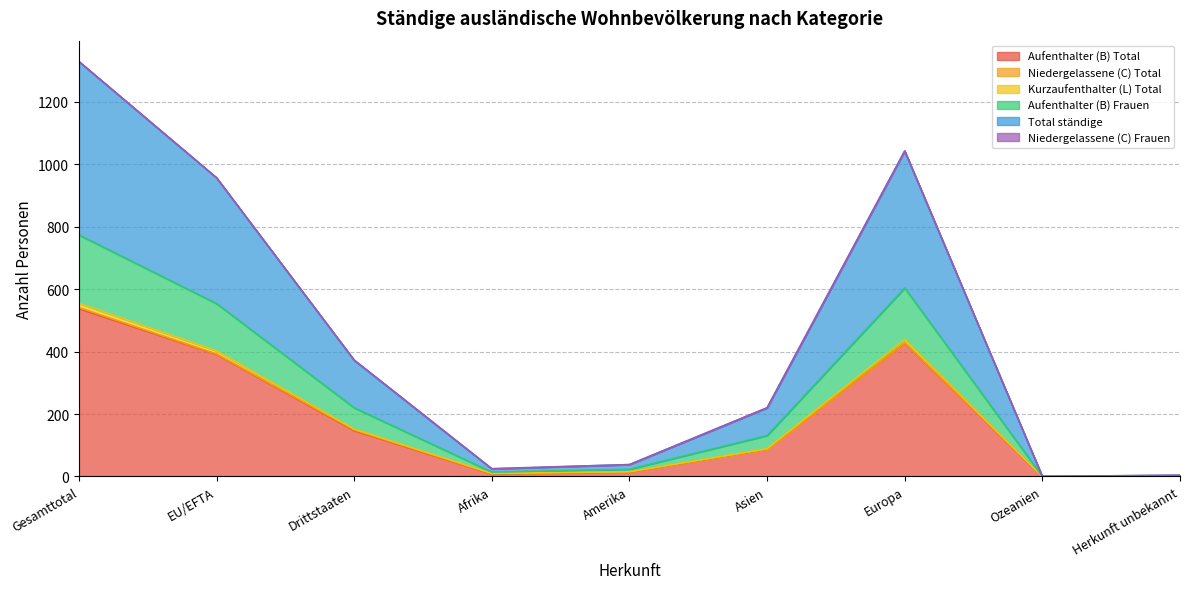

Rank the categories by Aufenthalter (B) Frauen value from highest to lowest.

Gesamttotal, Europa, EU/EFTA, Drittstaaten, Asien, Amerika, Afrika, Herkunft unbekannt, Ozeanien